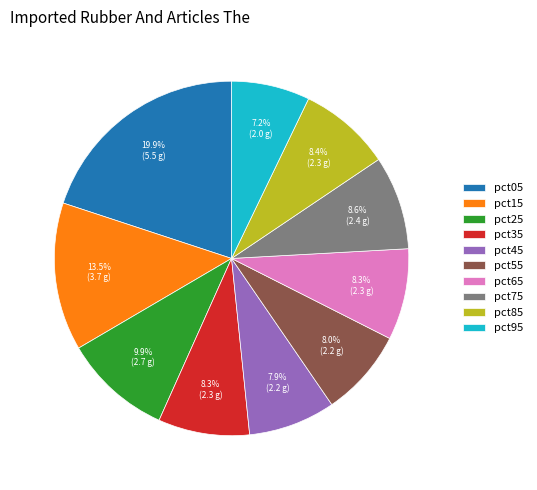

To the nearest percent, what is the average slice percentage?

10%